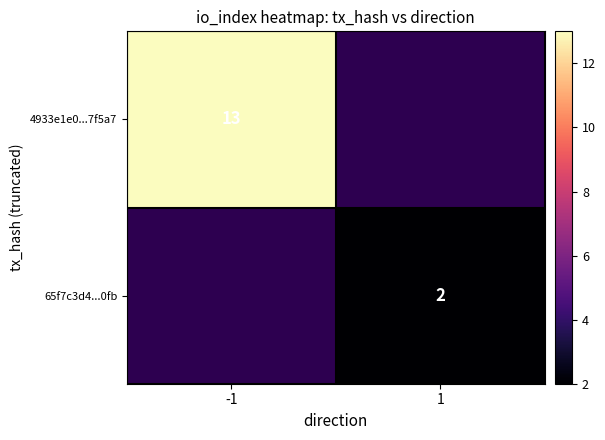

The 4933e1e0...7f5a7 series shows 13 at -1. True or false?

True